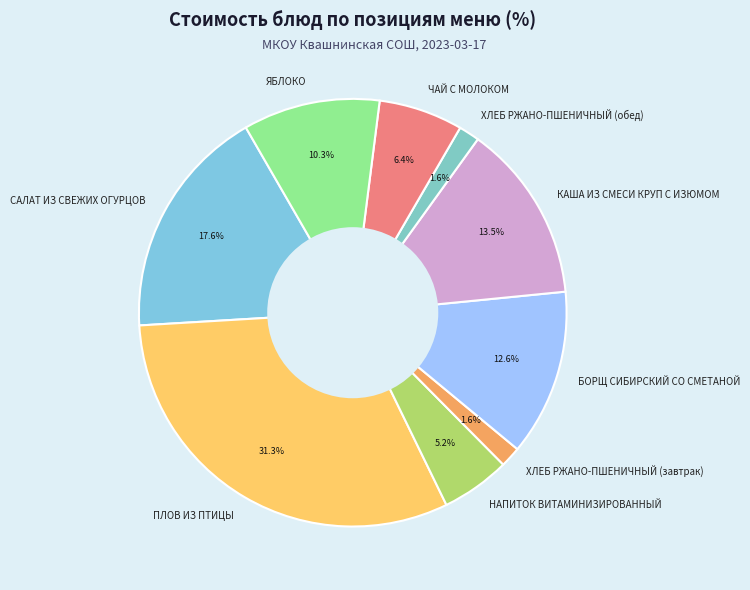

Count the number of slices in the pie.

9